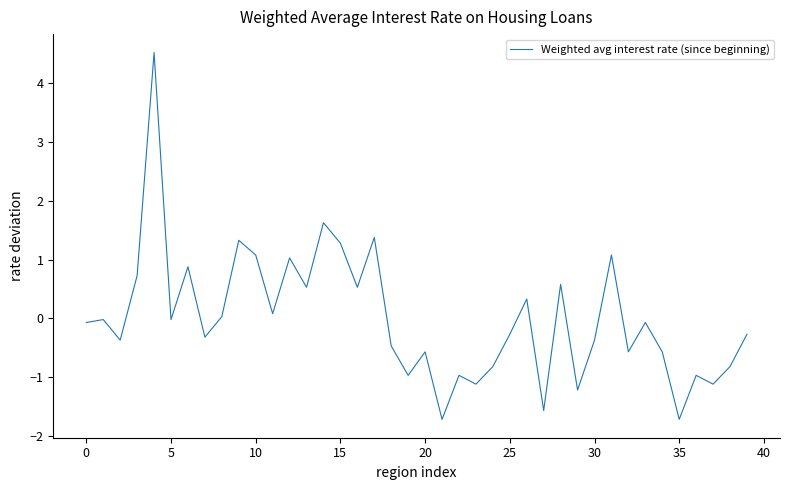

What is the maximum value shown in the chart?

4.5